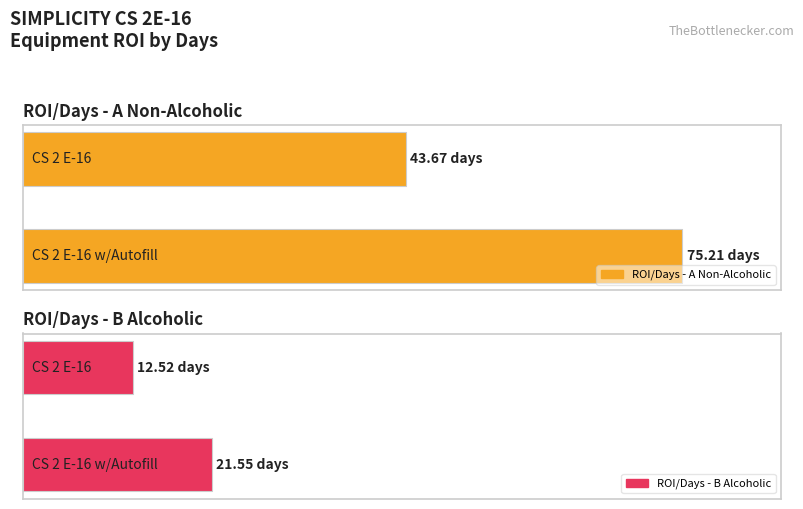

What position from the right is CS 2 E-16?

2